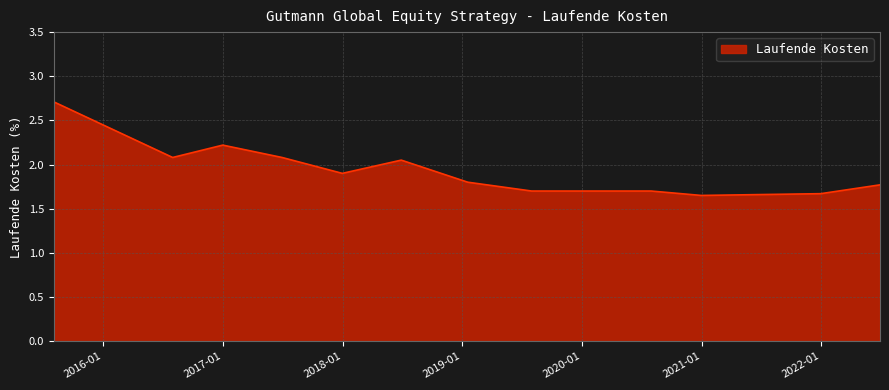

What is the difference between the maximum and minimum values?

1.1